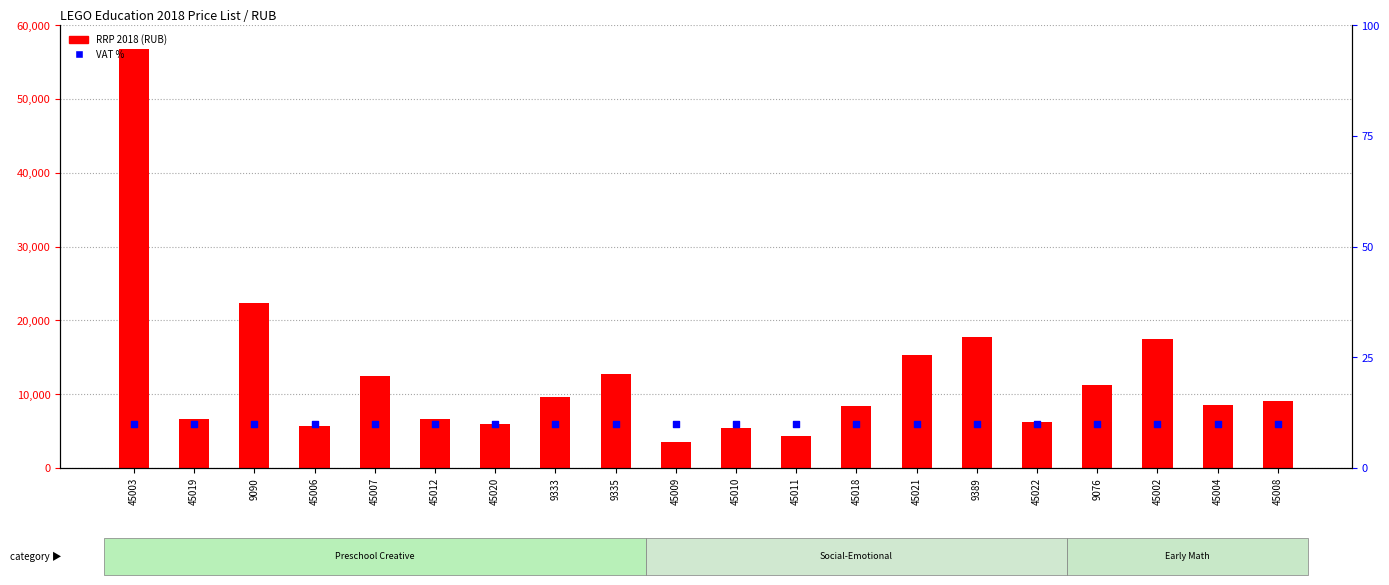

Is the value of VAT % at 45022 greater than the value of RRP 2018 (RUB) at 45003?

No